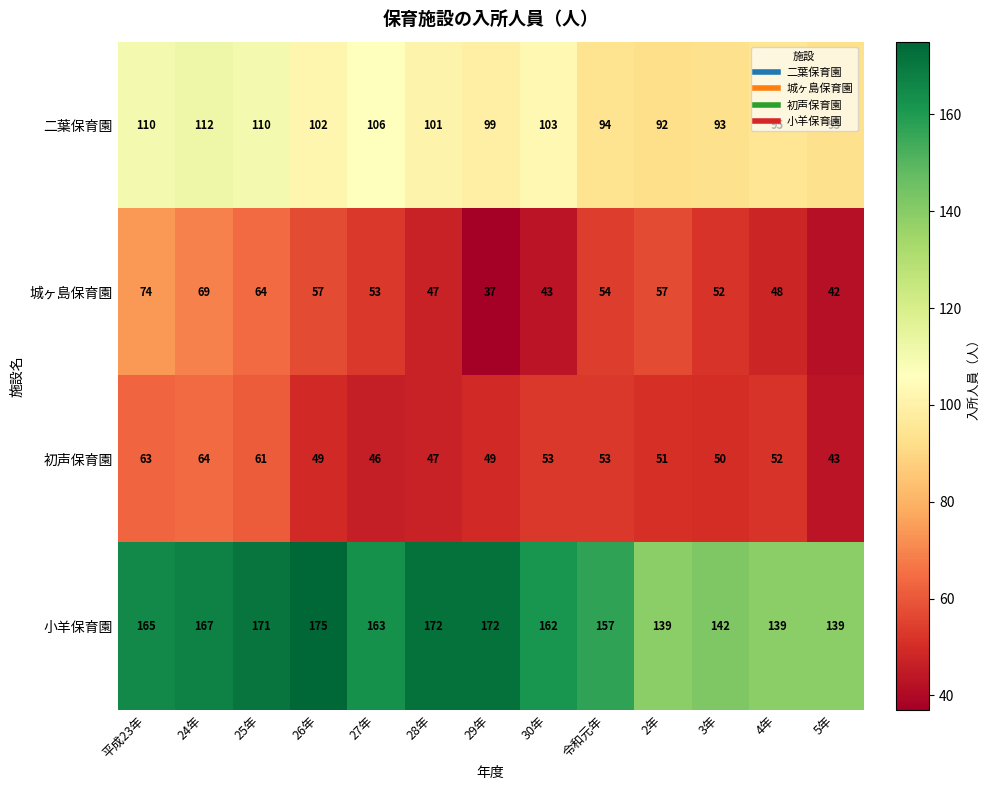

What is the lowest value of the 初声保育園 series?

43